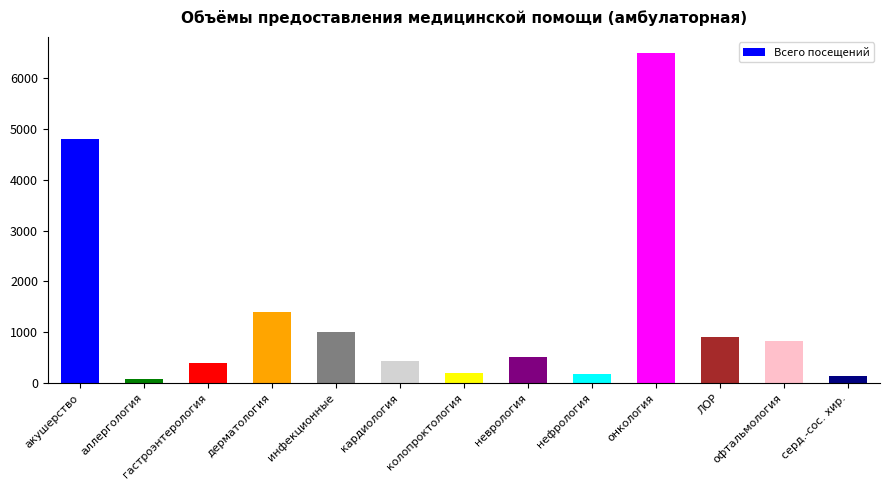

Count the number of categories in the chart.

13